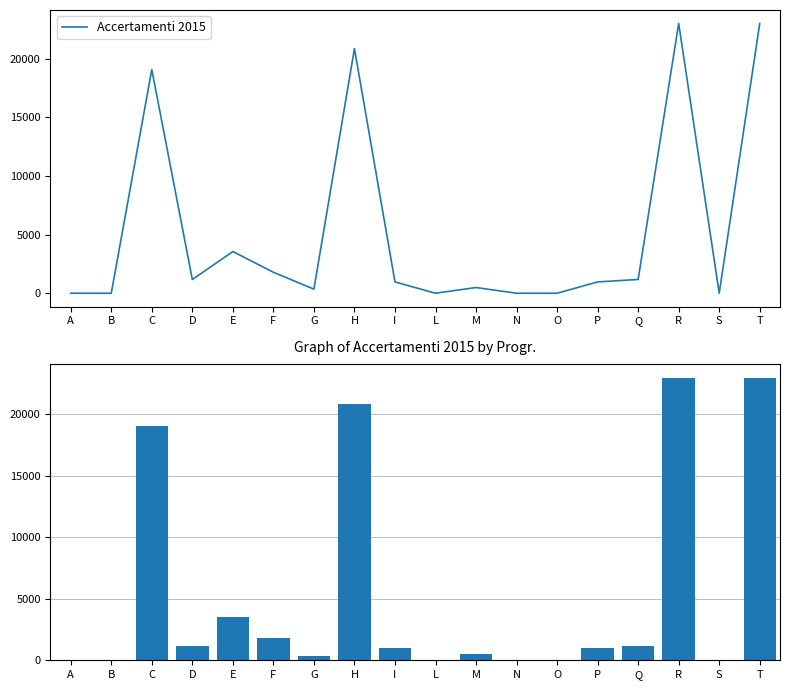

Reading left to right, transcribe all the data shown in this chart.

0	0	19071	1169	3556	1786	348	20857	964	0	486	0	0	964	1175	22995	0	22995